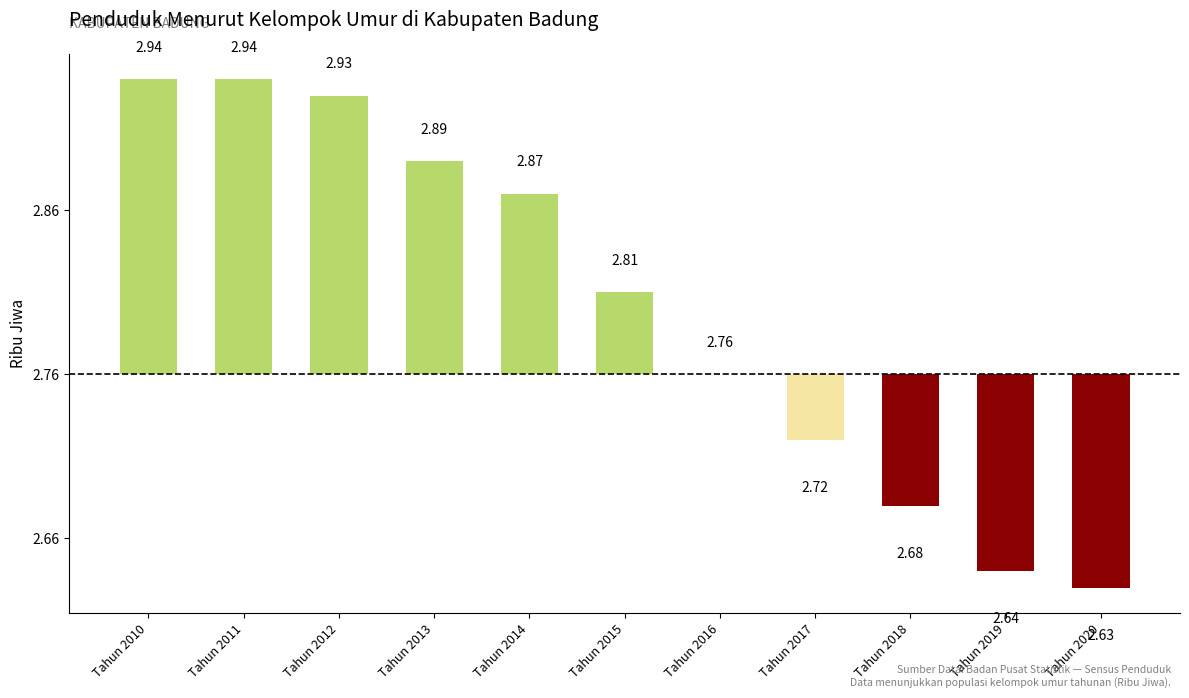

Does the chart contain stacked bars?

No